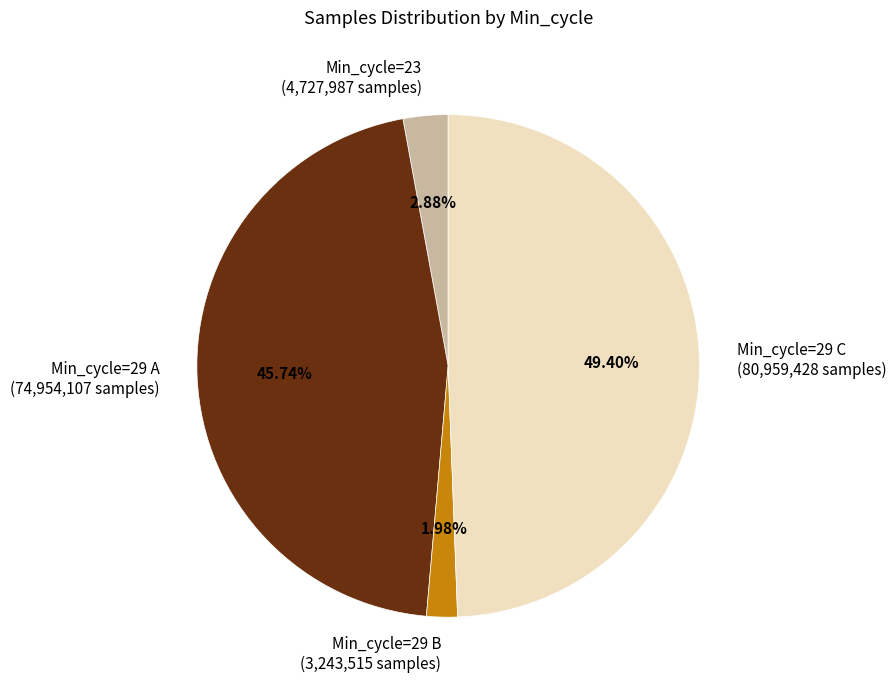

Between Min_cycle=29 A (74,954,107 samples) and Min_cycle=29 C (80,959,428 samples), which is larger?

Min_cycle=29 C (80,959,428 samples)